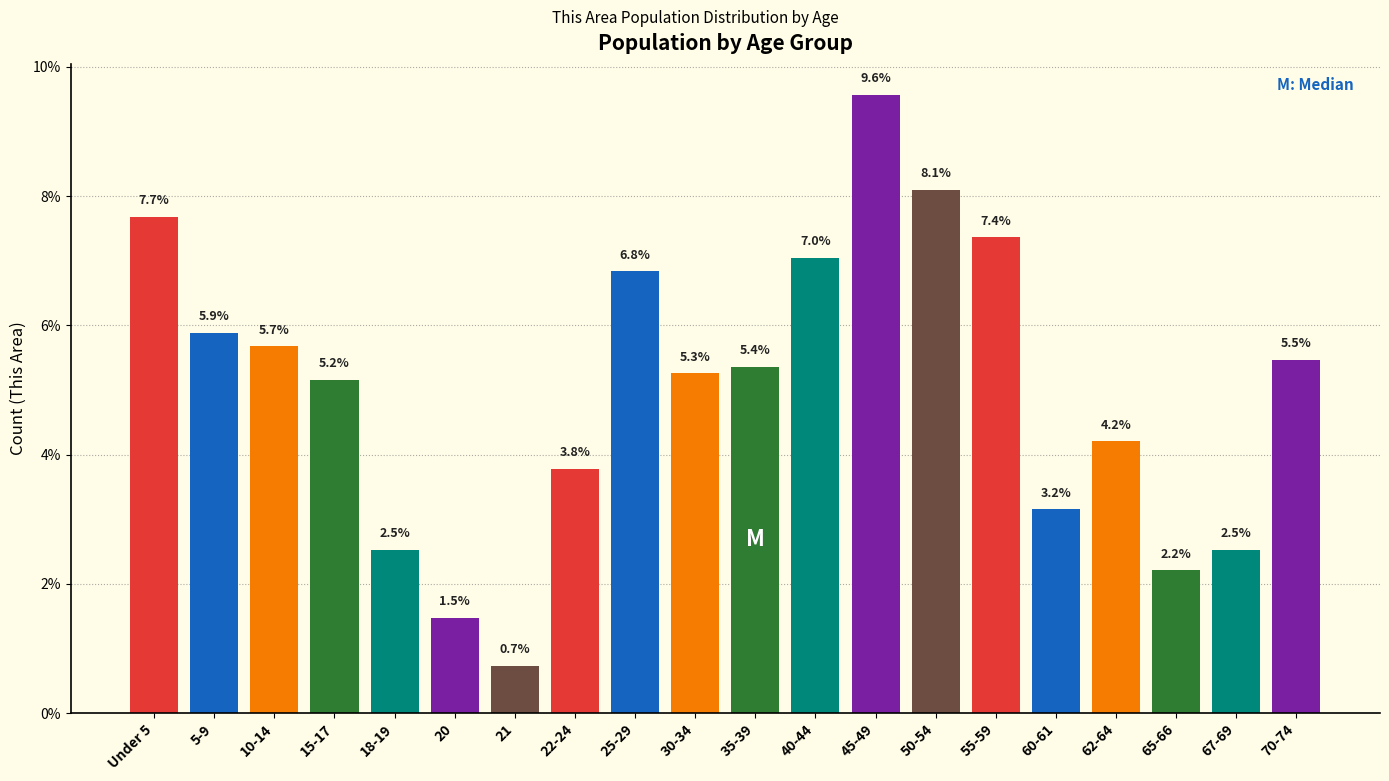

Reading left to right, what are all the values shown in this chart?

Under 5=7.7	5-9=5.9	10-14=5.7	15-17=5.2	18-19=2.5	20=1.5	21=0.7	22-24=3.8	25-29=6.8	30-34=5.3	35-39=5.4	40-44=7.0	45-49=9.6	50-54=8.1	55-59=7.4	60-61=3.2	62-64=4.2	65-66=2.2	67-69=2.5	70-74=5.5